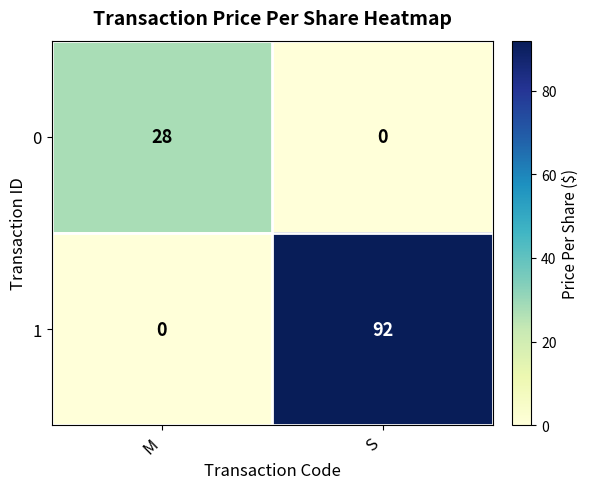

Reading left to right, what are all the values shown in this chart?

0: 28	0
1: 0	92